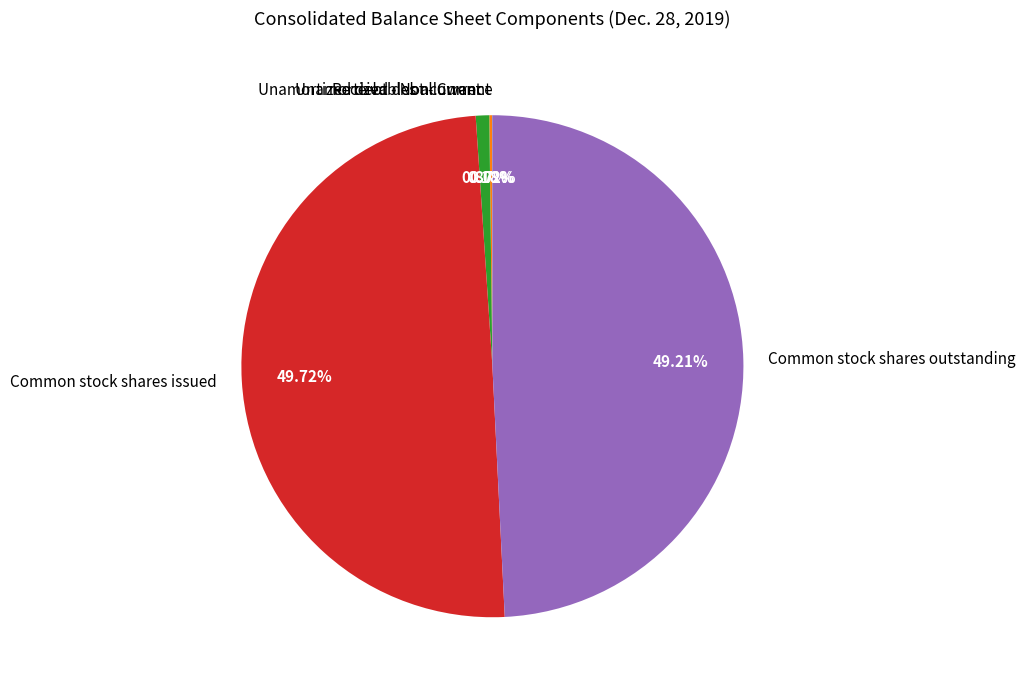

To the nearest percent, what is the difference between the largest and smallest slice percentages?

50%